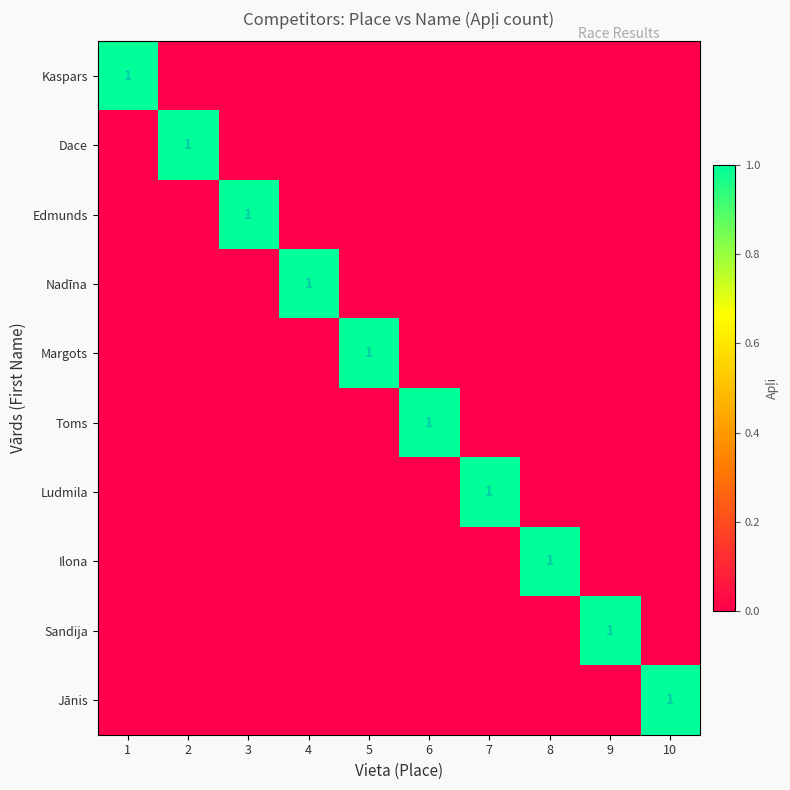

Which category has the lowest value across all series?

2